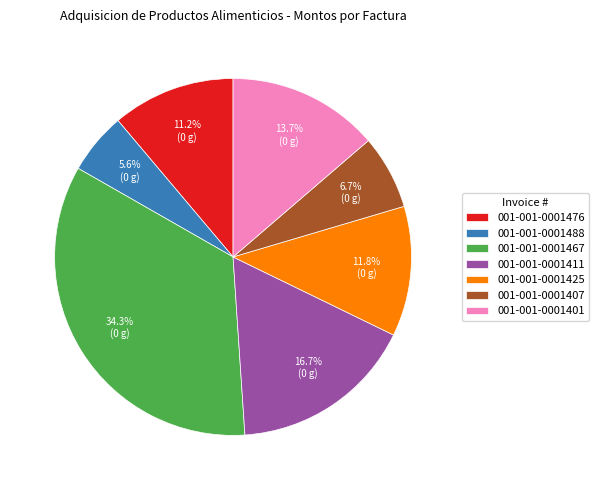

What is the largest slice in the pie chart?

001-001-0001467